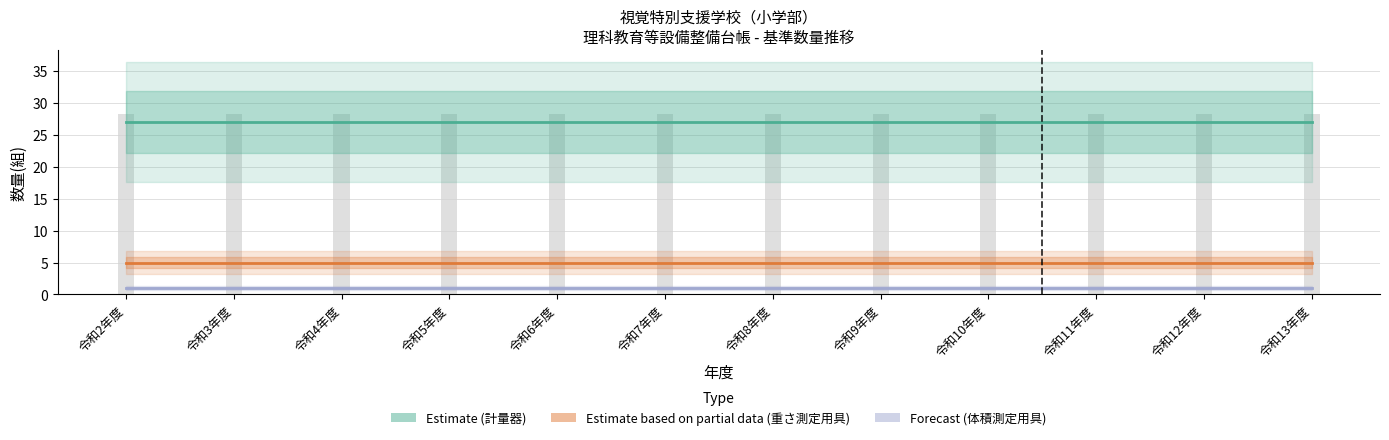

What is the label of the 7th bar from the left?

令和8年度